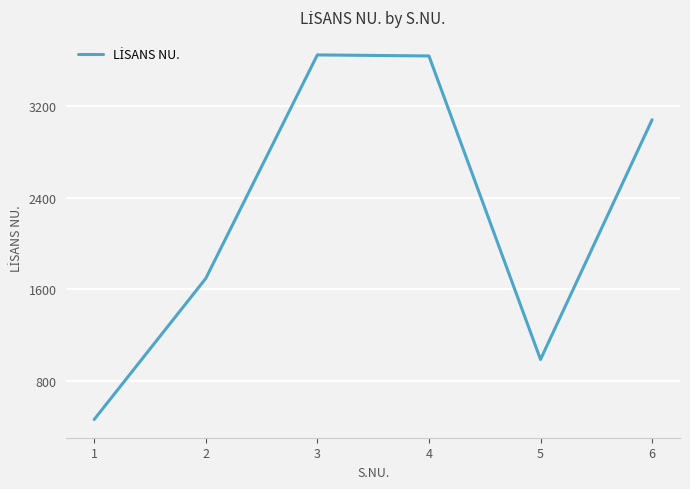

What is the minimum value shown in the chart?

467